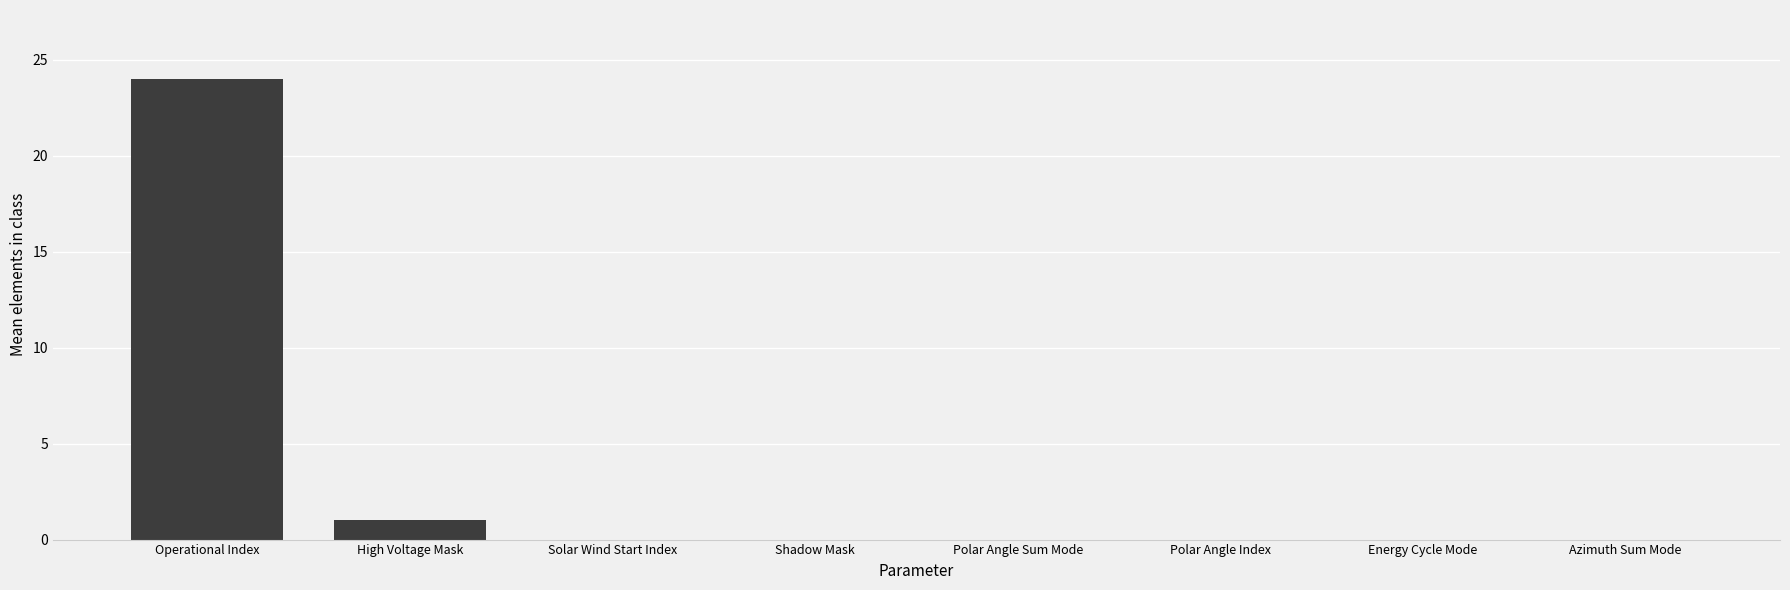

What is the average value?

3